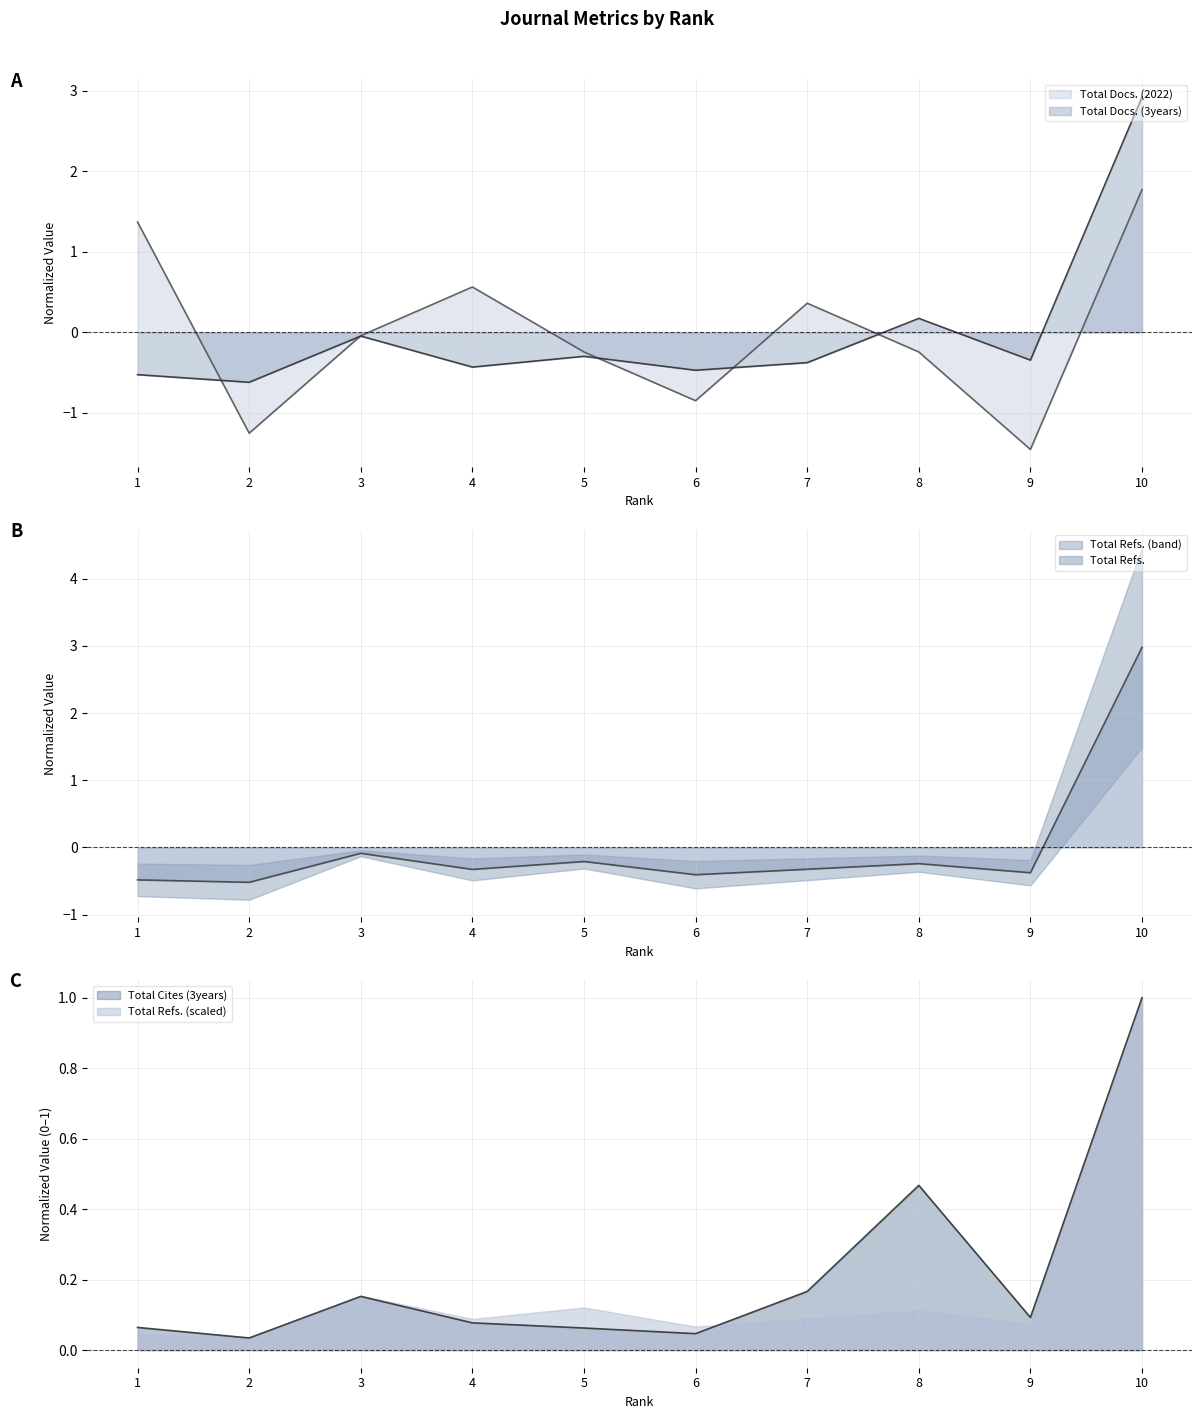

What is the smallest value displayed?

-1.5